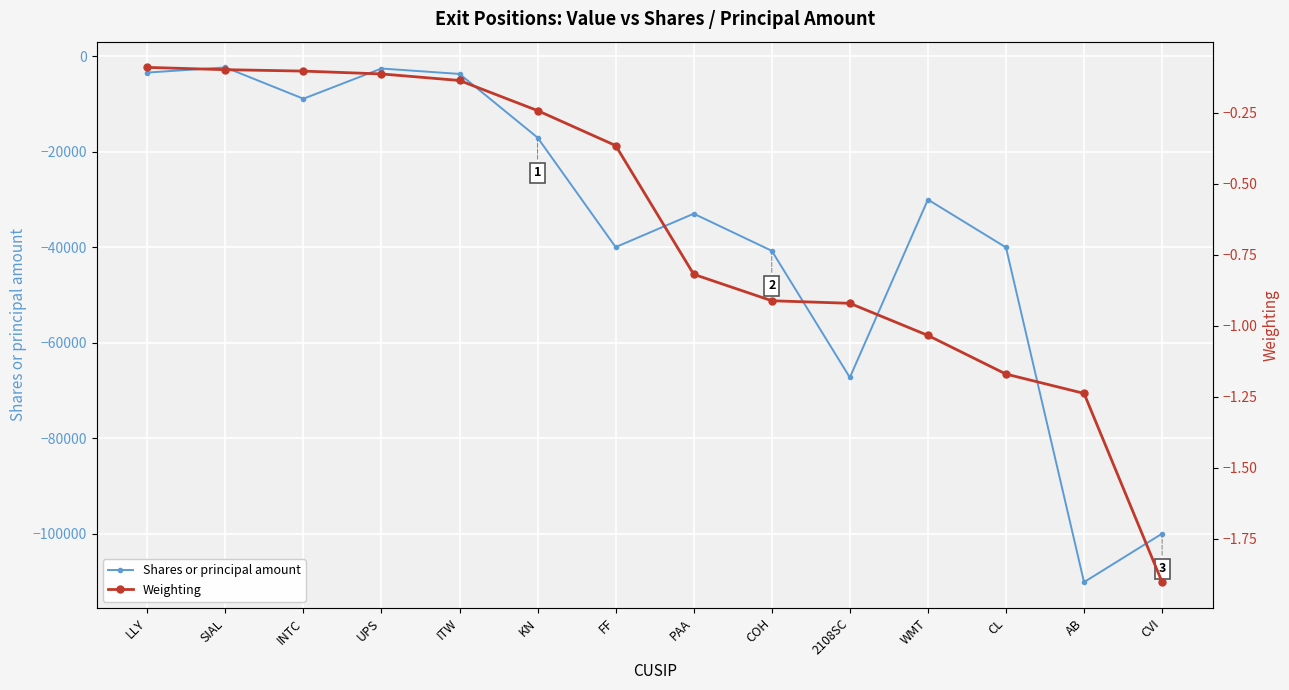

Read the Weighting value at COH.

-0.9